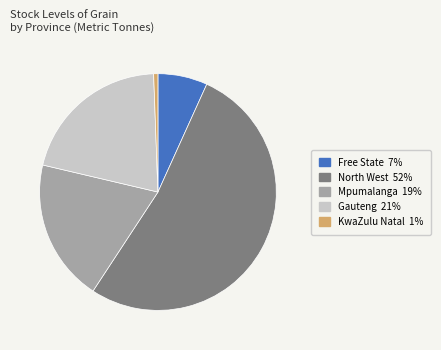

Is there a majority slice in this chart?

Yes